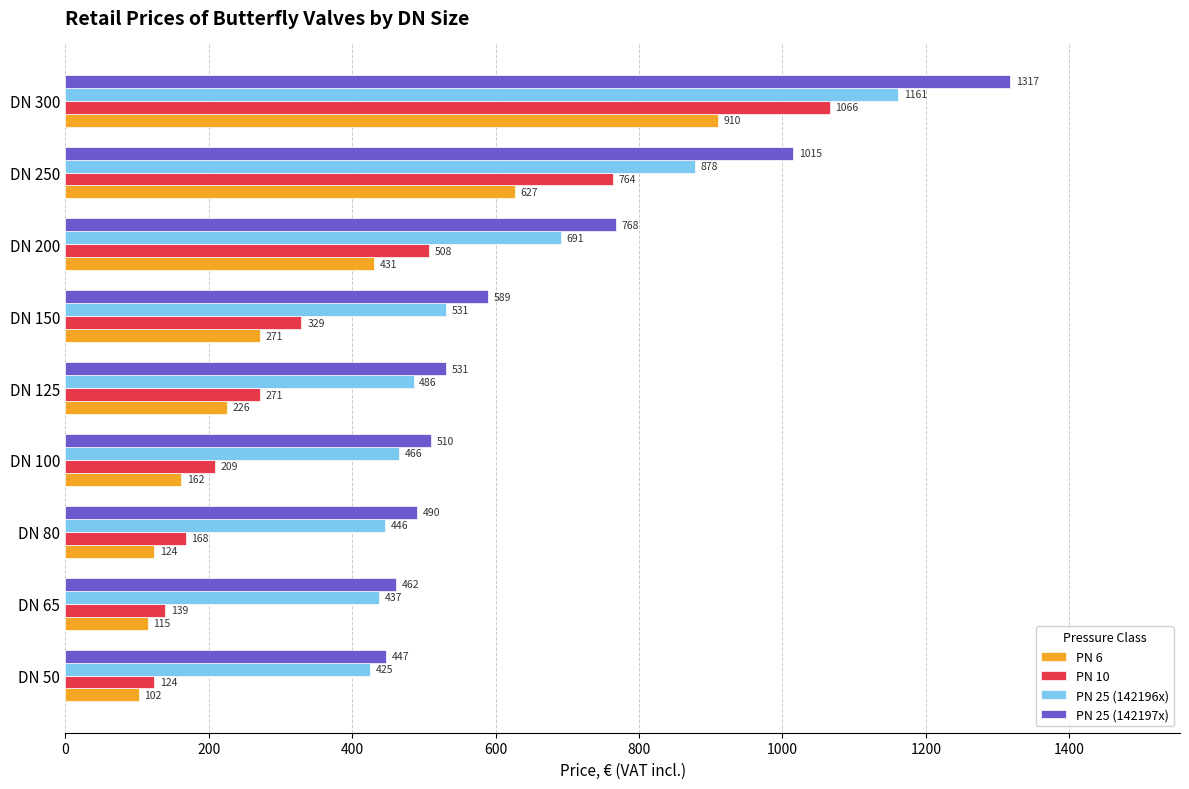

Which category has the highest value in the PN 25 (142197x) series?

DN 300